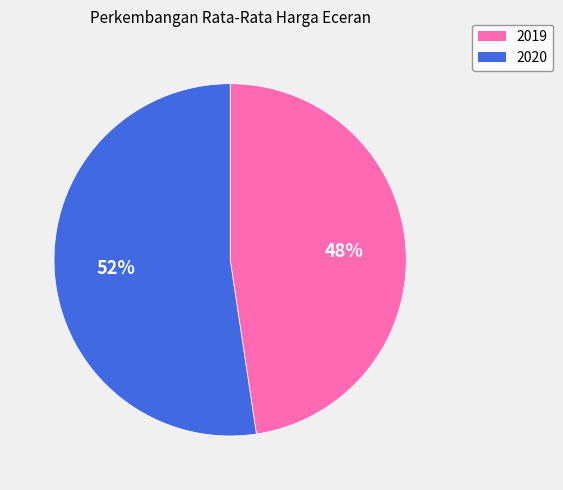

How many segments does this pie chart have?

2